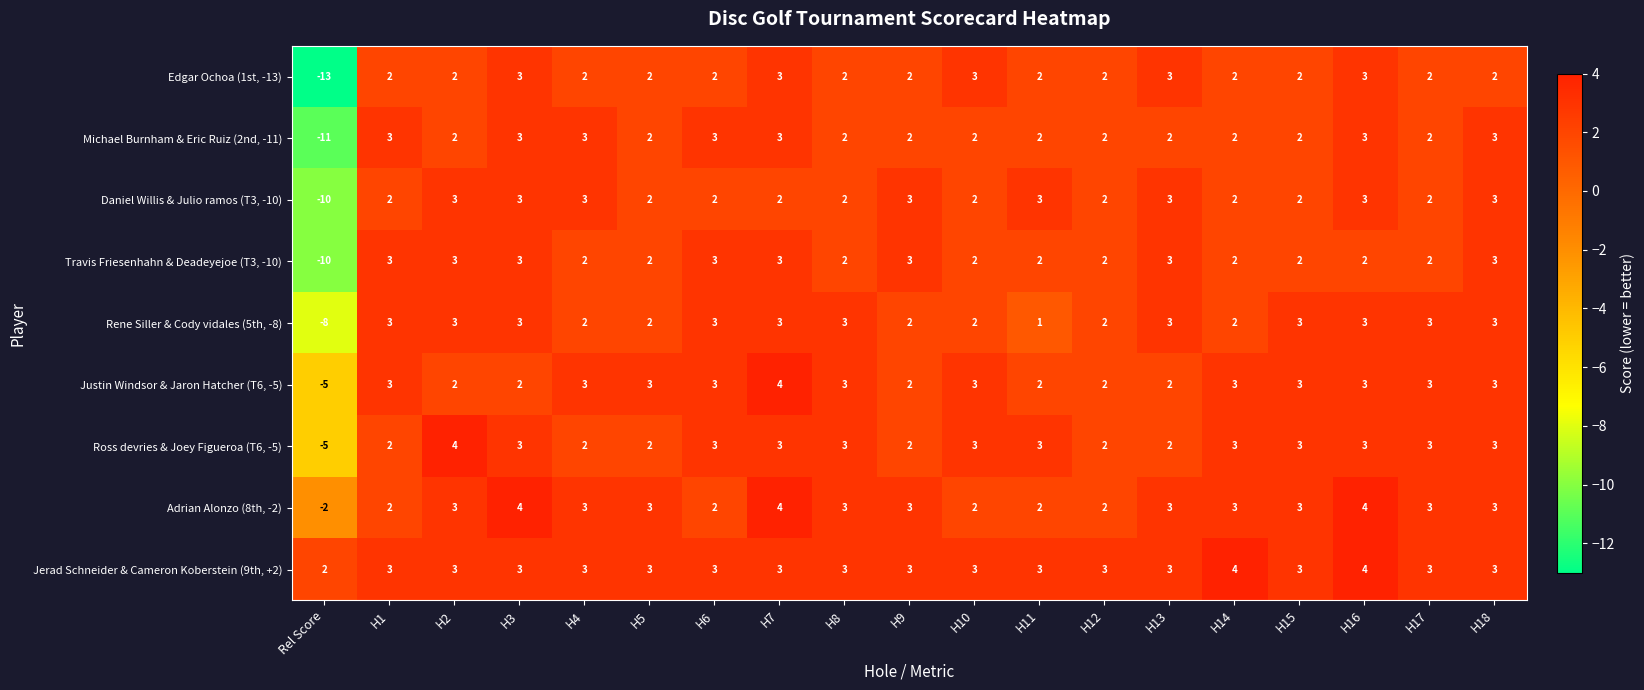

What is the total value across all series at H3?

27